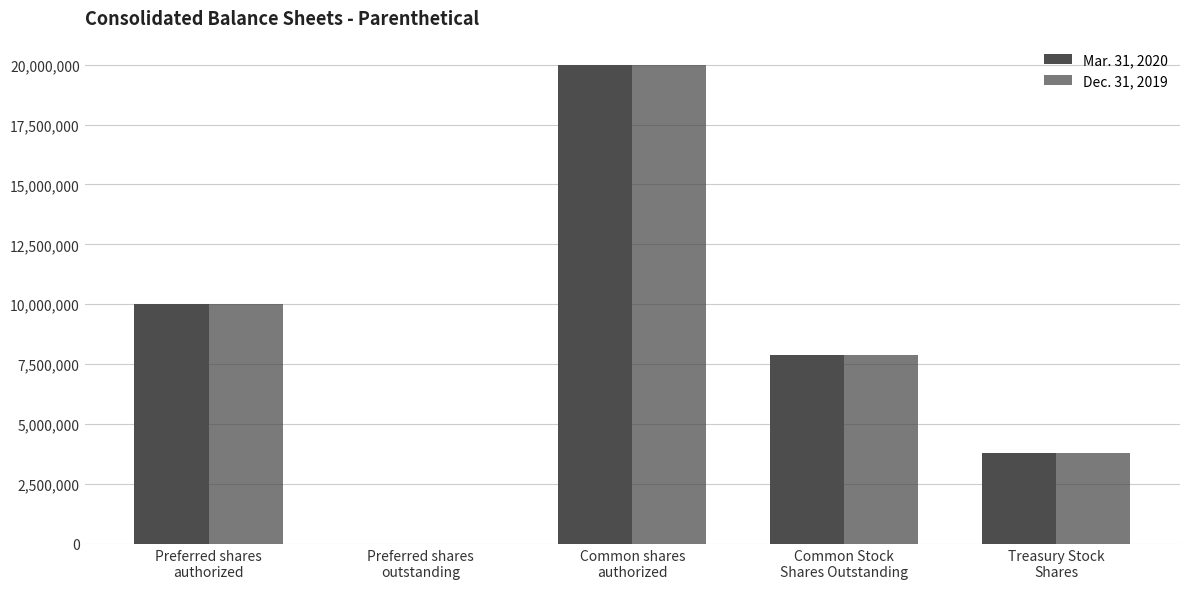

List the series in order of their peak value, lowest first.

Mar. 31, 2020, Dec. 31, 2019